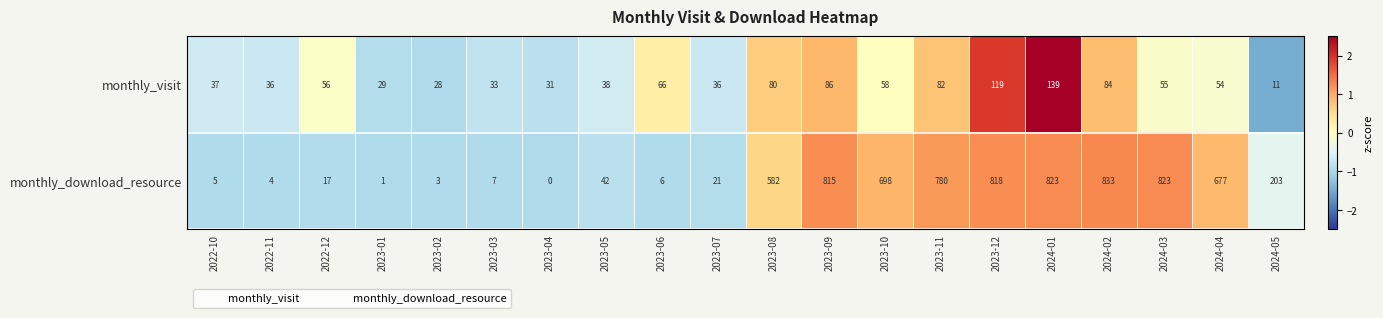

At which label does monthly_visit reach its peak?

2024-01